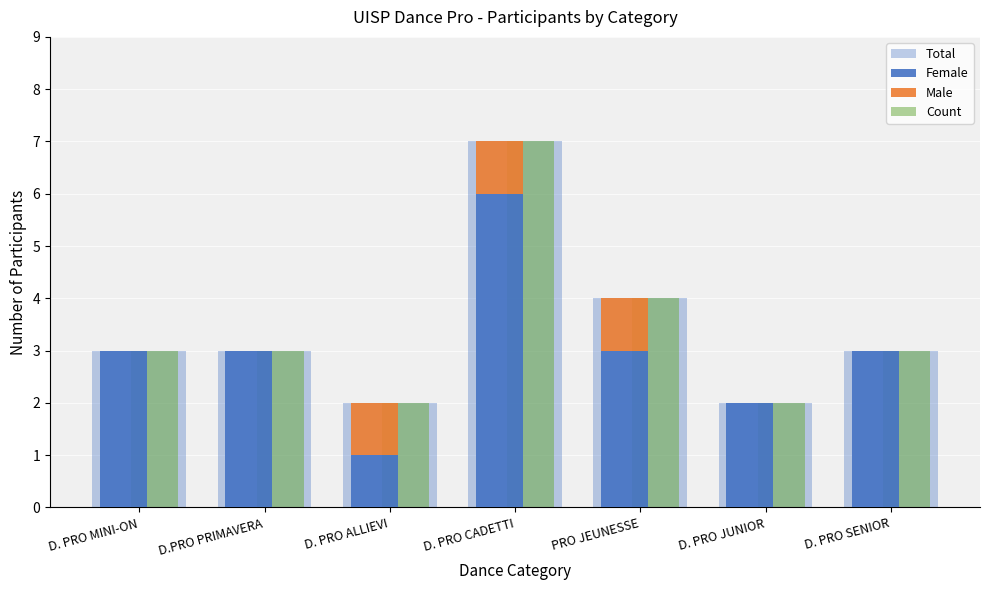

How many categories are shown in the chart?

7